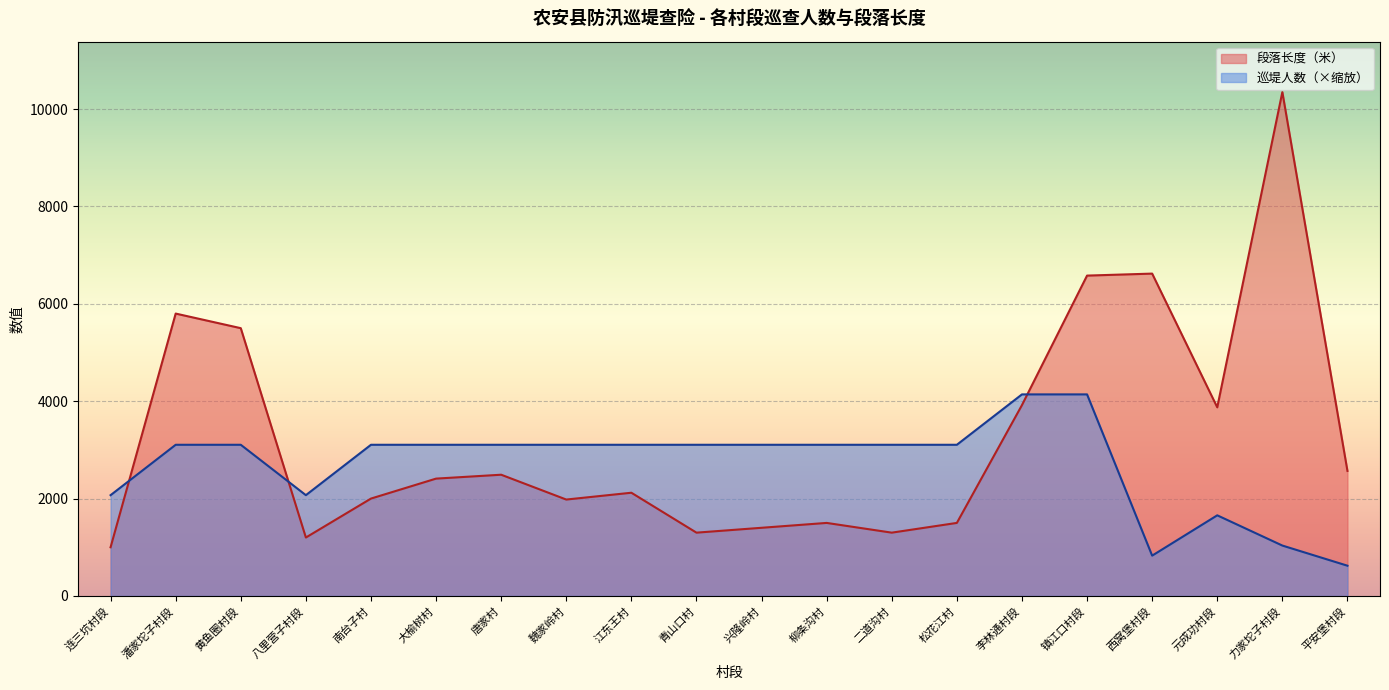

Which series has the largest range (max minus min)?

段落长度（米）